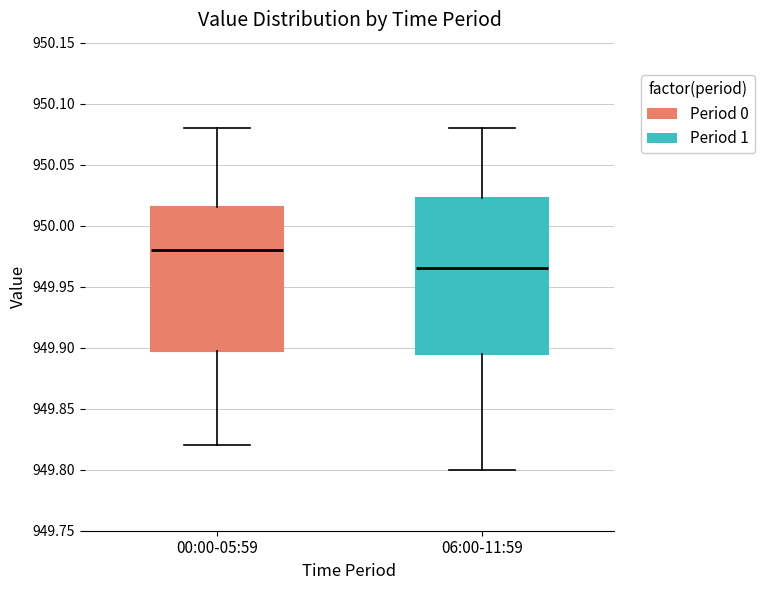

Comparing the boxes themselves (not the whiskers), which one is the tallest?

06:00-11:59